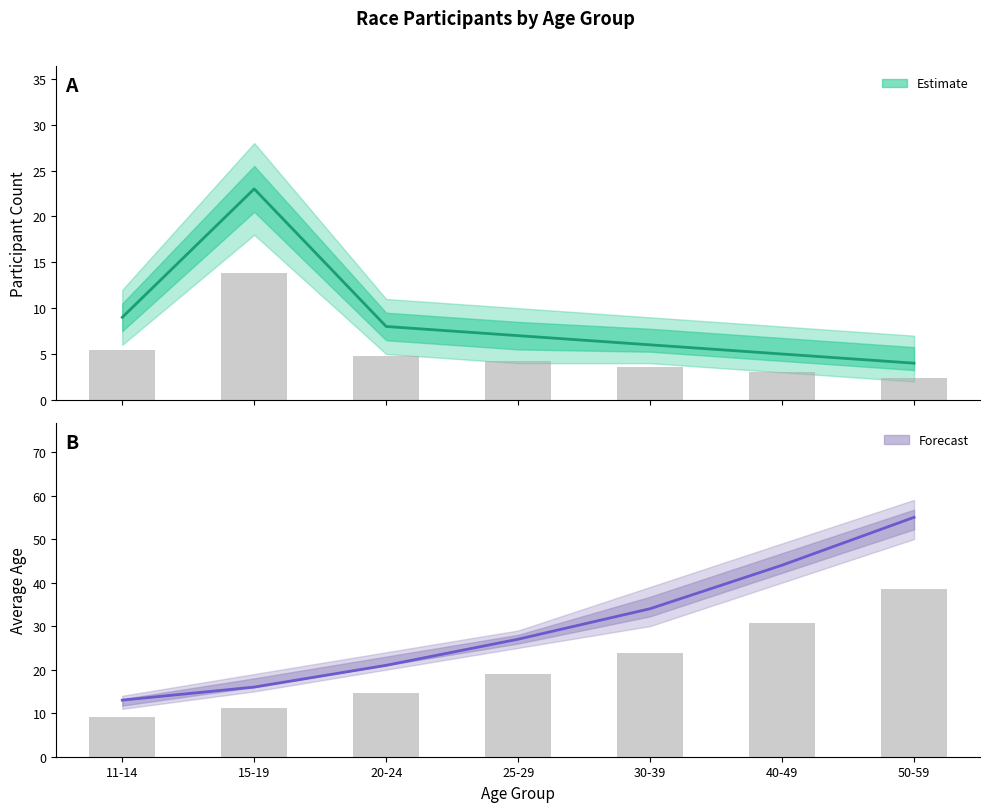

Rank the categories by Avg Age value from highest to lowest.

50-59, 40-49, 30-39, 25-29, 20-24, 15-19, 11-14